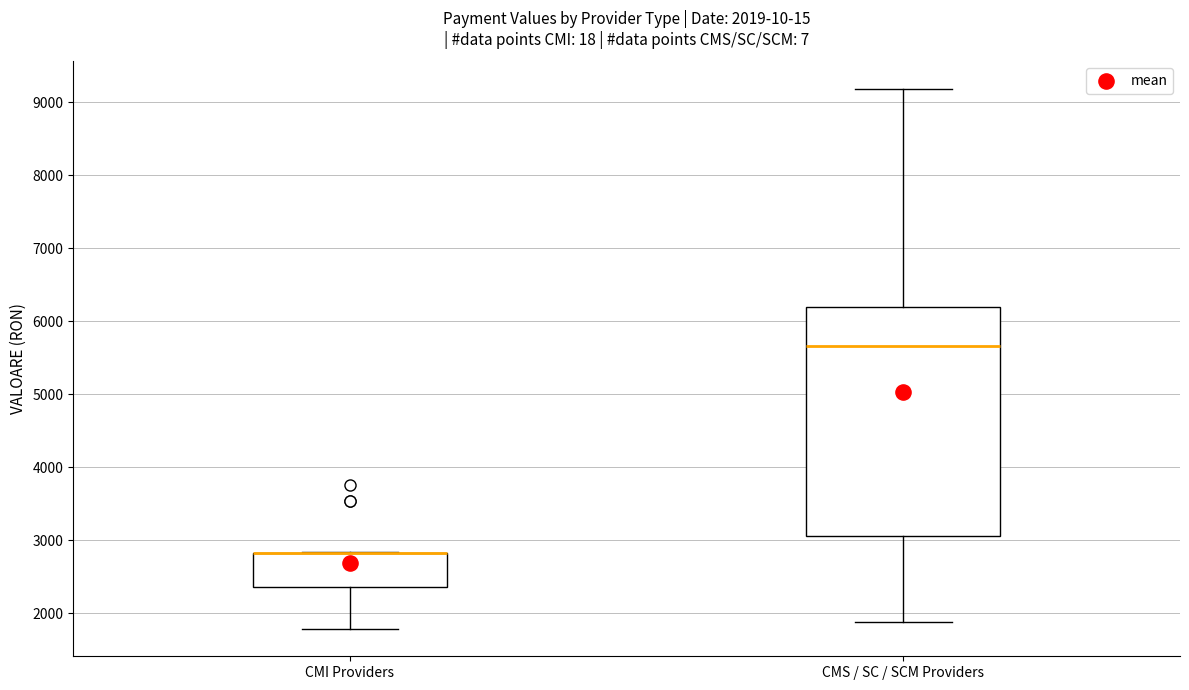

Which box is the tallest, from its lower edge to its upper edge?

CMS / SC / SCM Providers